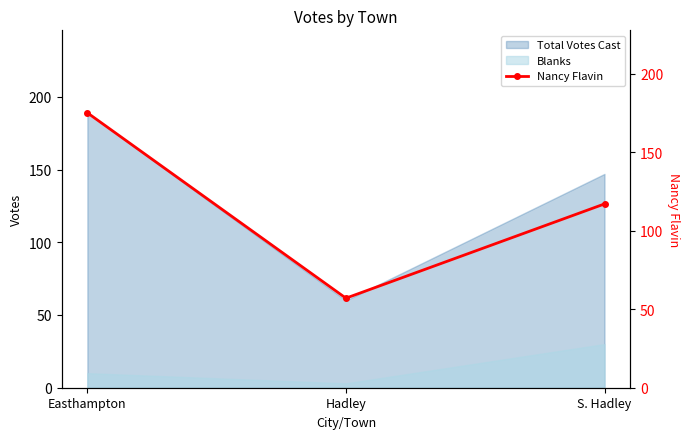

At which label is Blanks closest to 16?

Easthampton